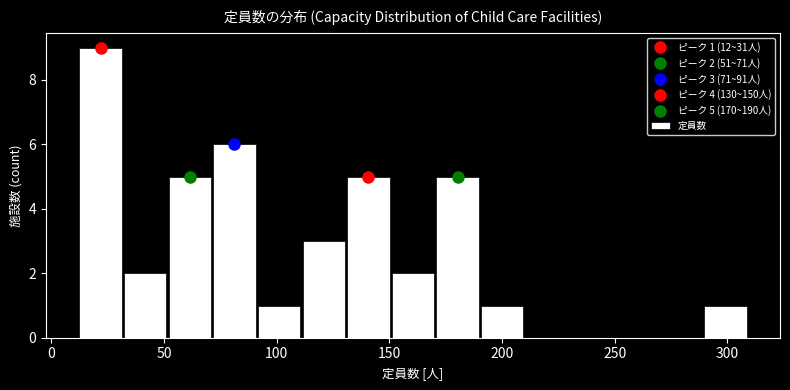

Around what value on the x-axis is the tallest bar? Give the approximate position of its centre, as read against the axis.

20